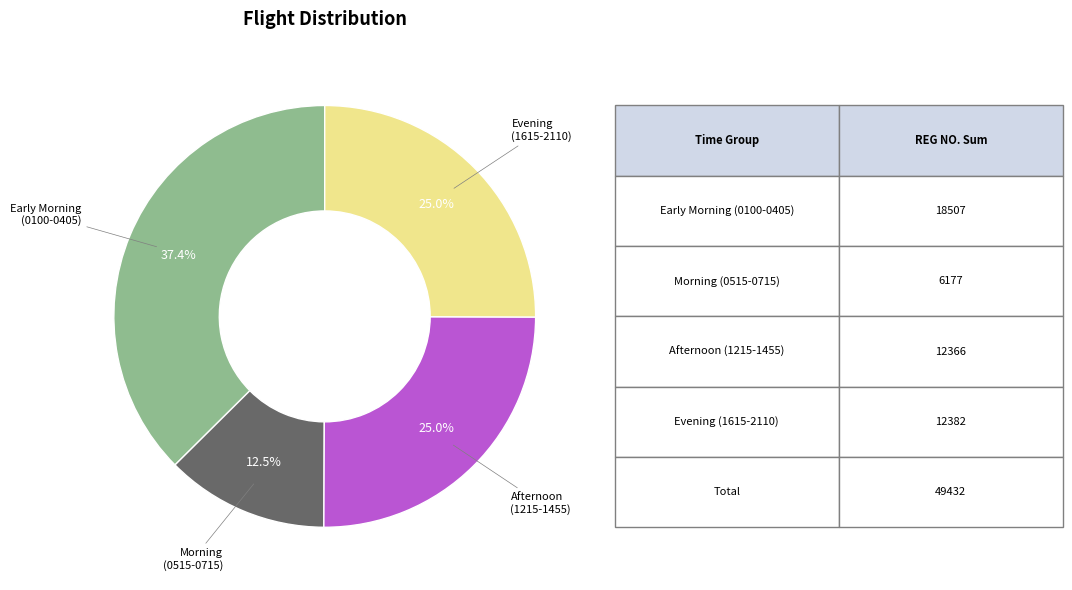

Which has a higher value, Morning (0515-0715) or Afternoon (1215-1455)?

Afternoon (1215-1455)